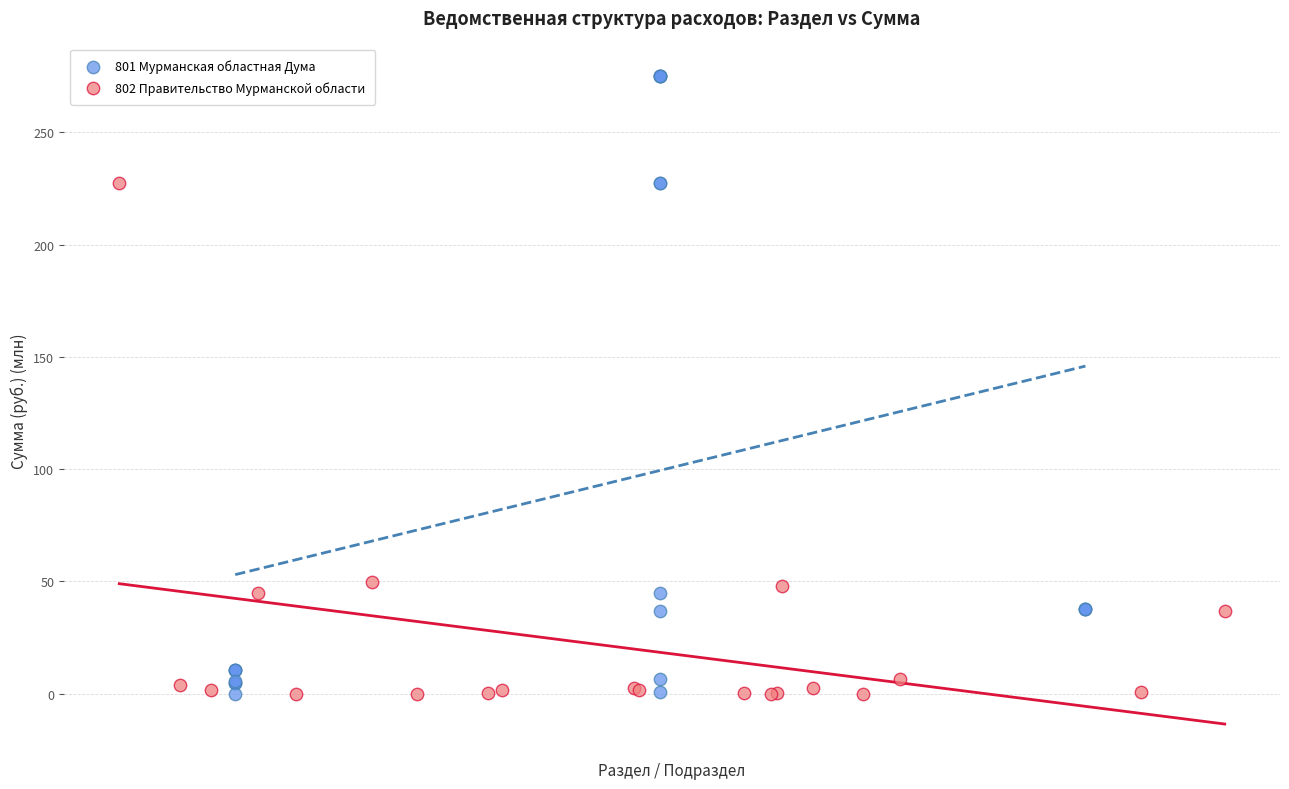

Which series has the widest spread of Y values?

801 Мурманская областная Дума